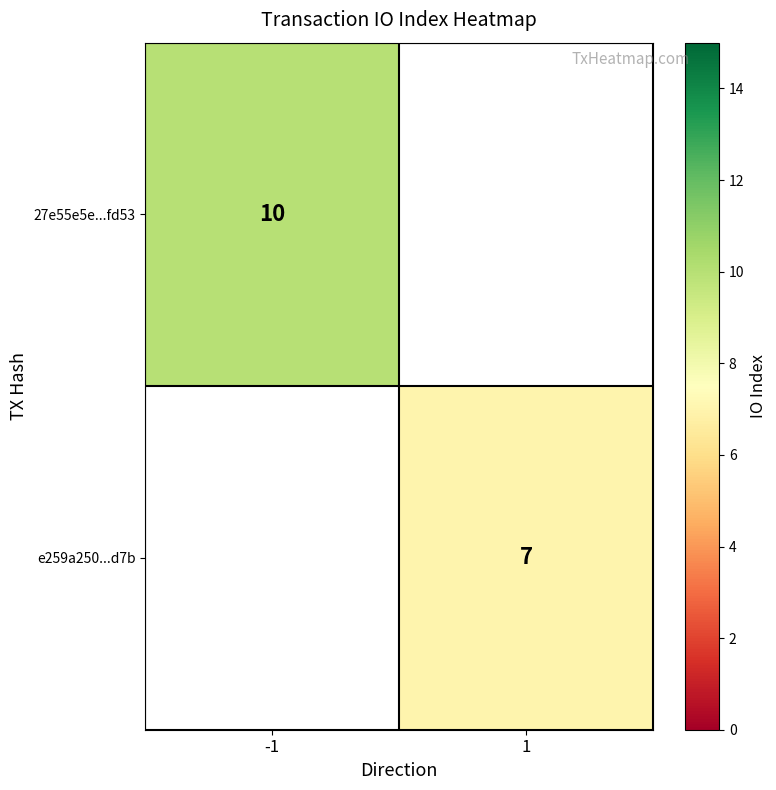

Is it true that 27e55e5e...fd53 equals 3 at -1?

False